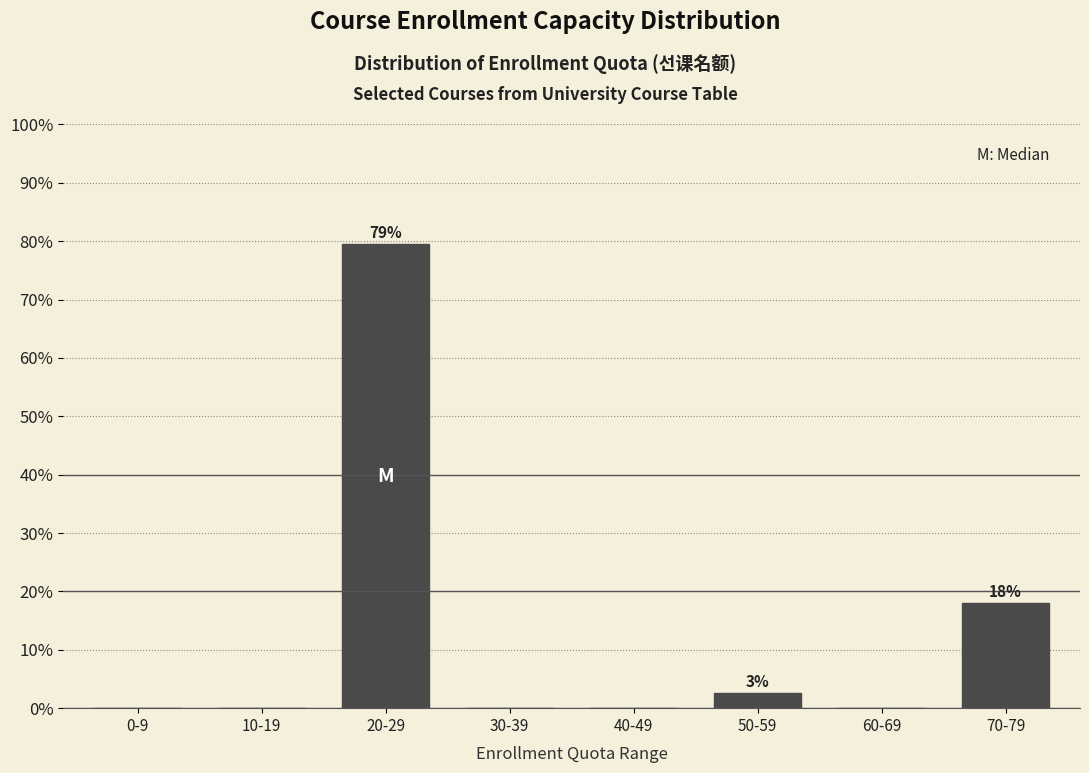

Reading left to right, transcribe all the data shown in this chart.

0-9=0.0	10-19=0.0	20-29=79.5	30-39=0.0	40-49=0.0	50-59=2.6	60-69=0.0	70-79=17.9